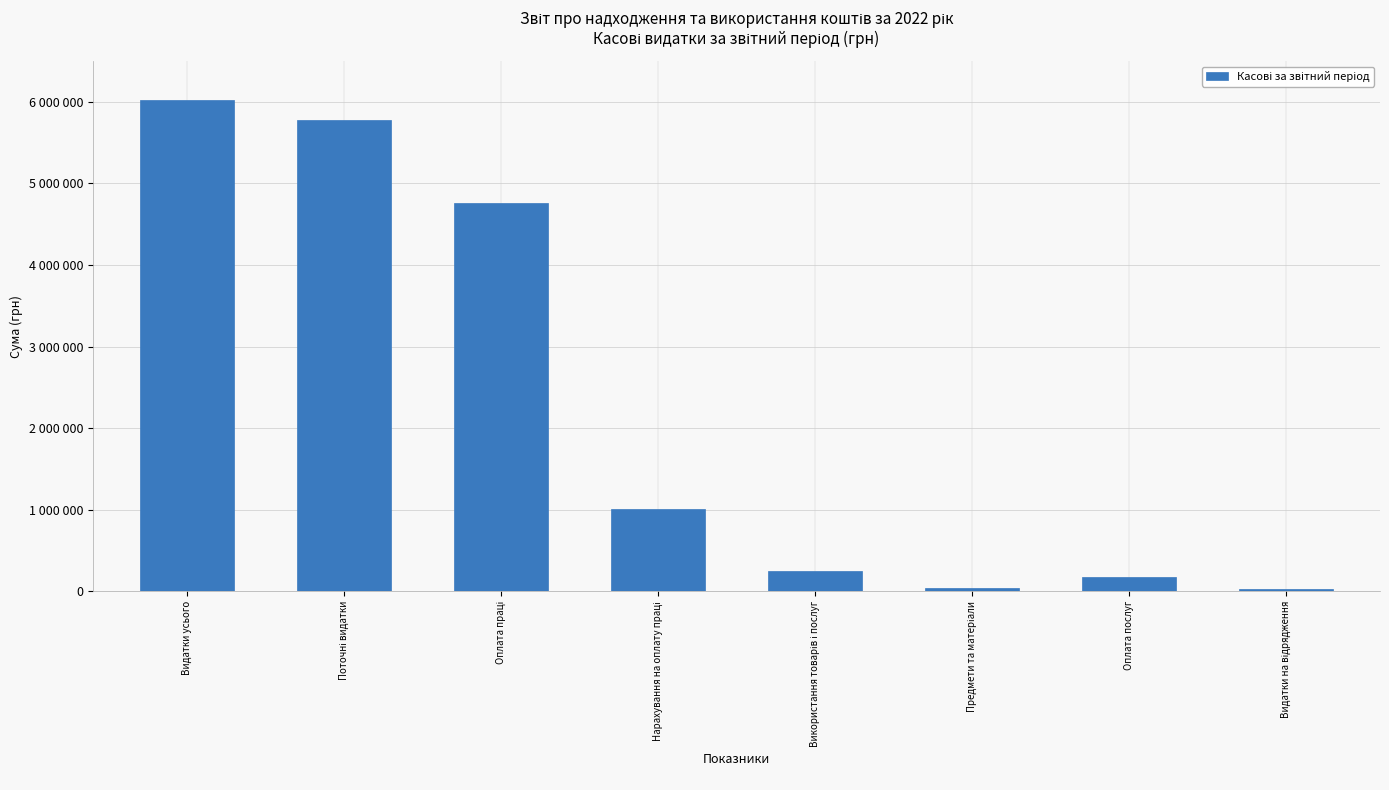

Reading left to right, transcribe all the data shown in this chart.

6017263.1	5772880.9	4764978.3	1007902.5	244382.2	42000.0	169788.0	32594.2